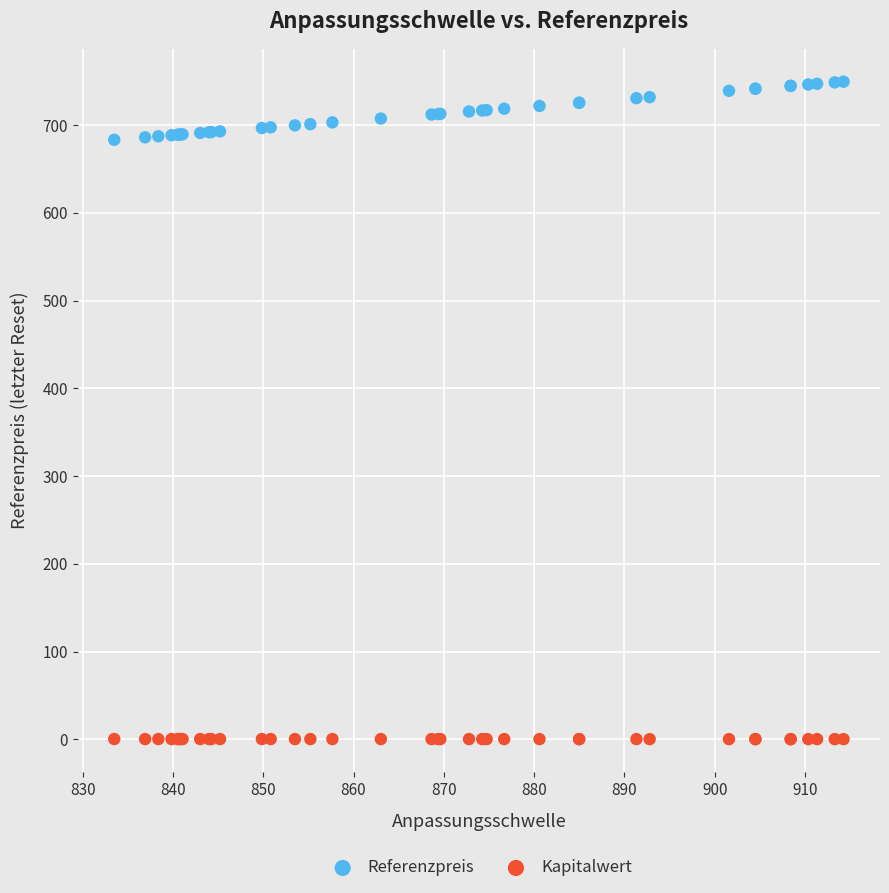

Which series has the largest Y range (max minus min)?

Referenzpreis